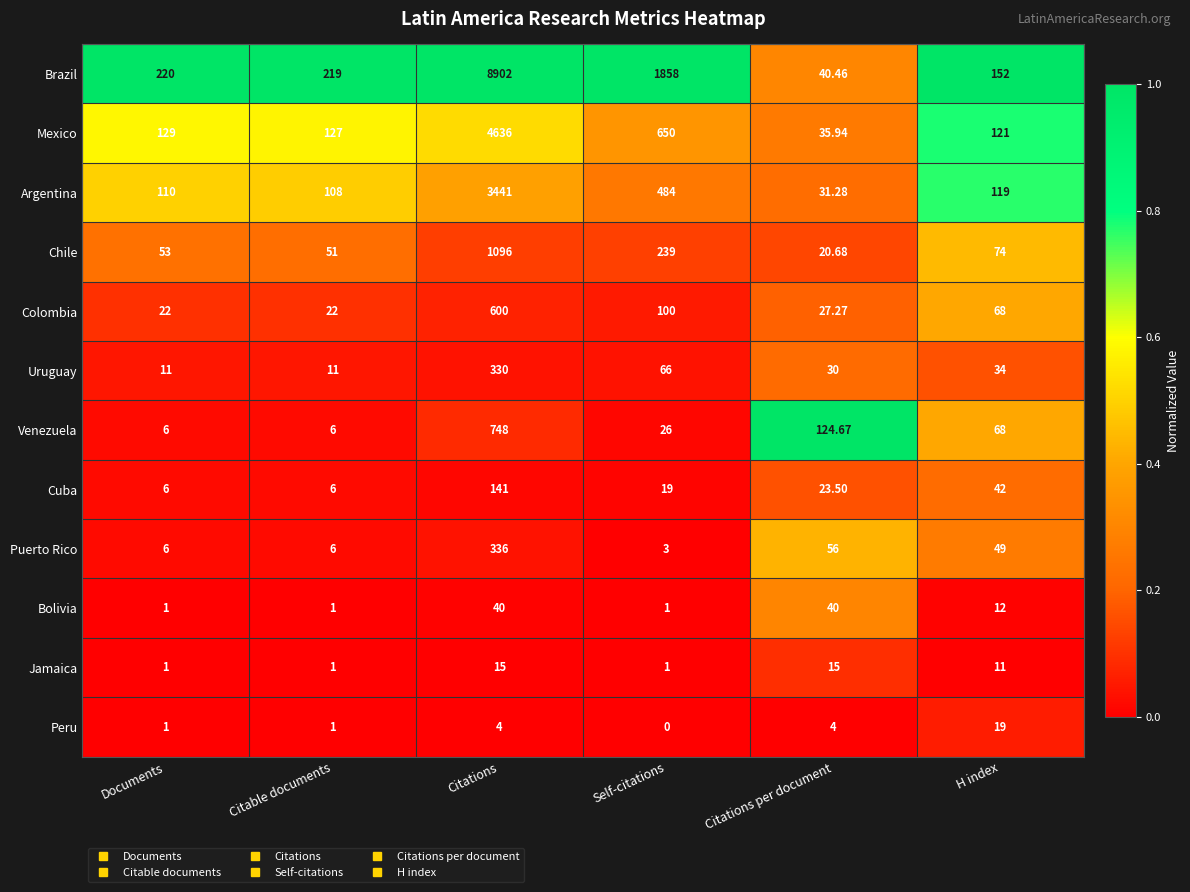

Which series has the largest range (max minus min)?

Brazil